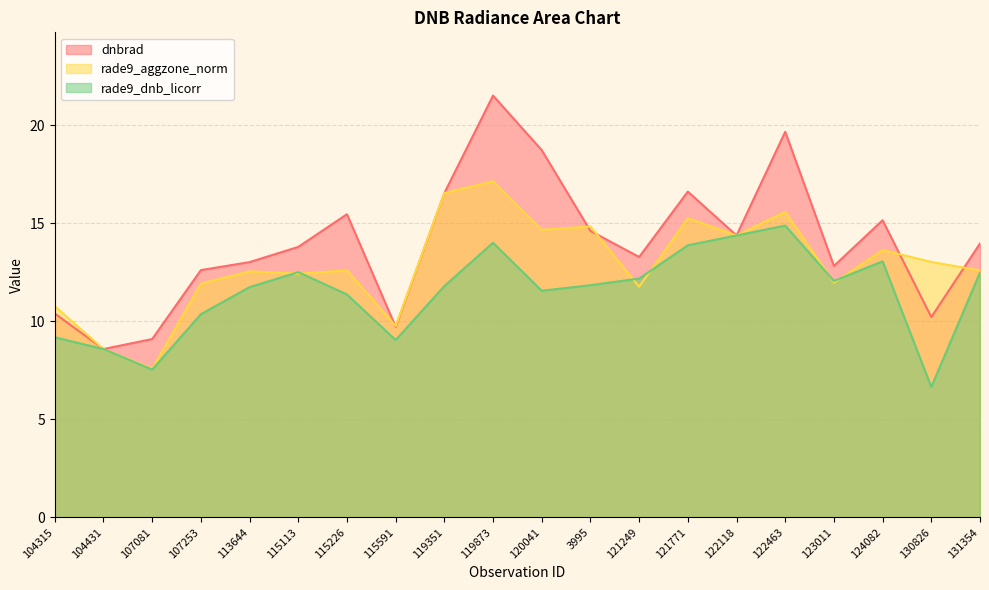

How many data points does each series have?

20